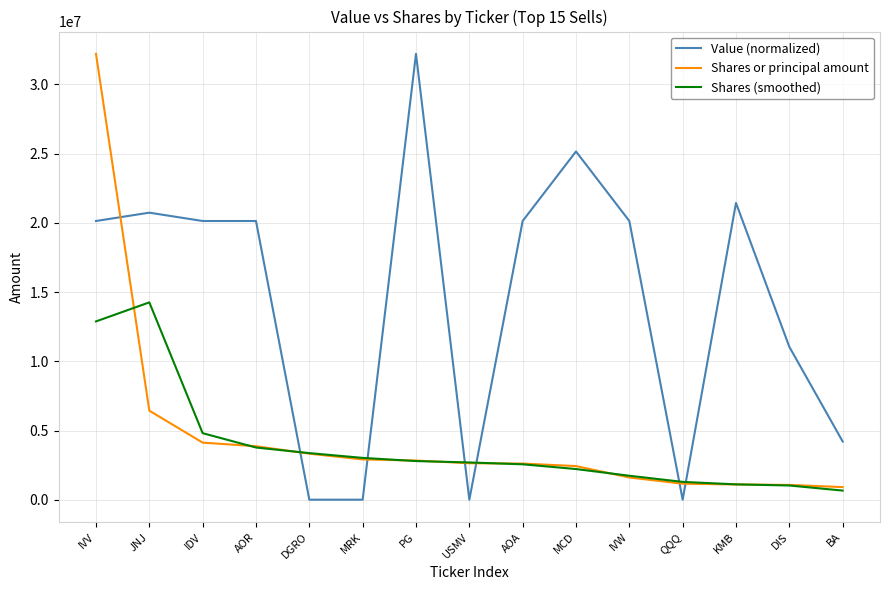

Where is the first local maximum for Value (normalized)?

JNJ